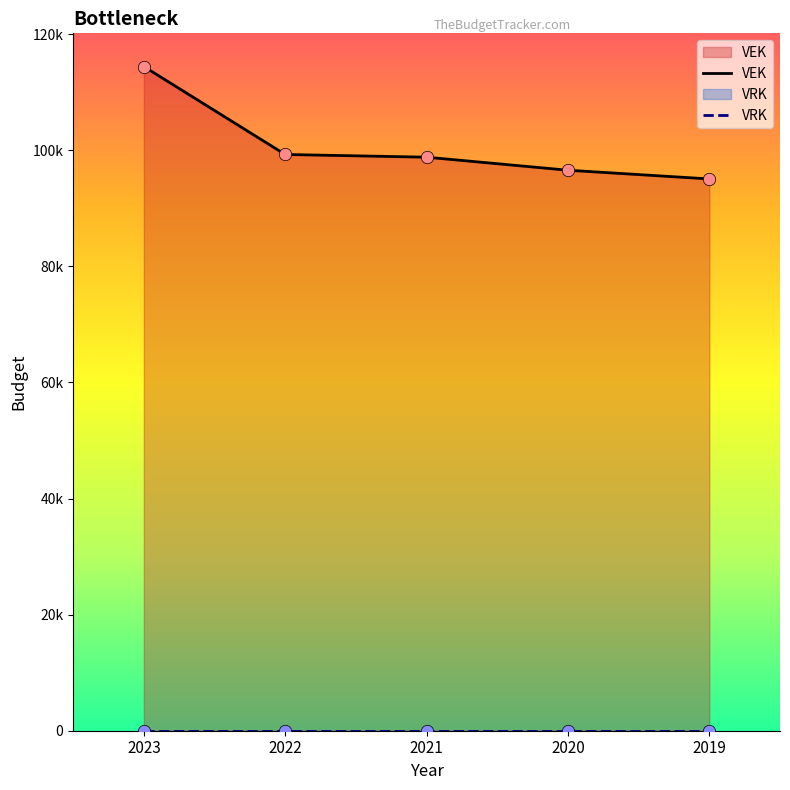

Approximately how many times larger is the value at 2023 compared to 2021?

1.2